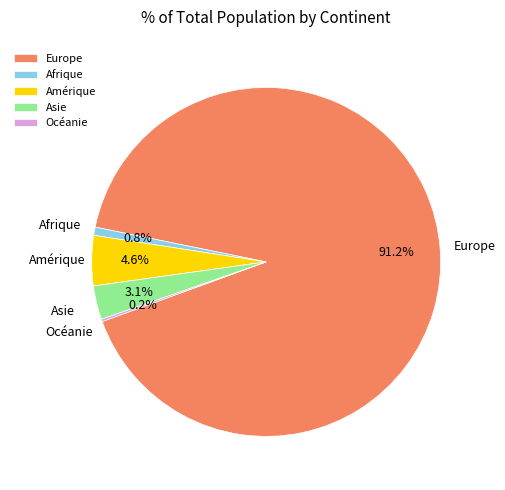

How much of the chart is everything except Afrique?

99.2%